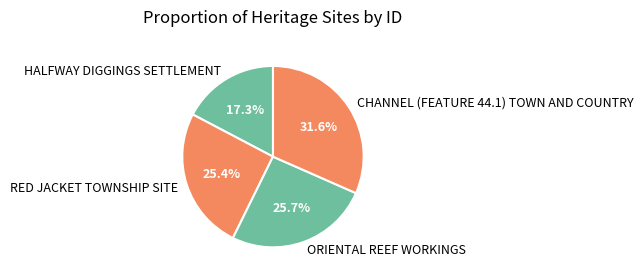

To the nearest percent, what is the difference between the largest and smallest slice percentages?

14%